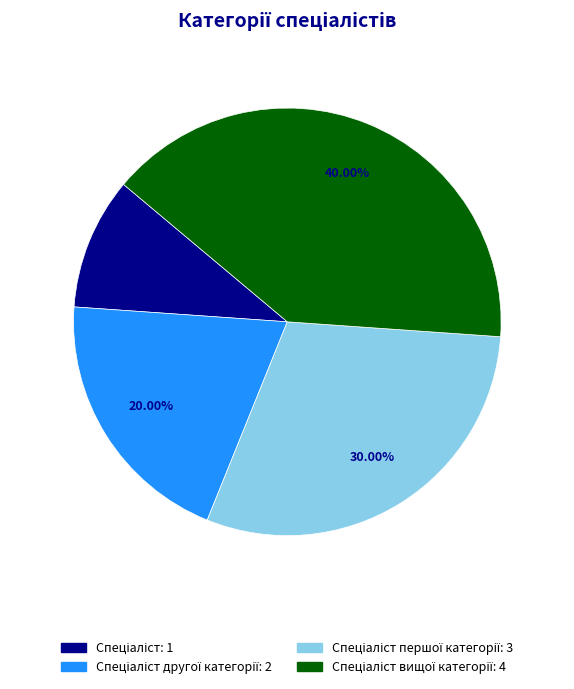

Is there a majority slice in this chart?

No